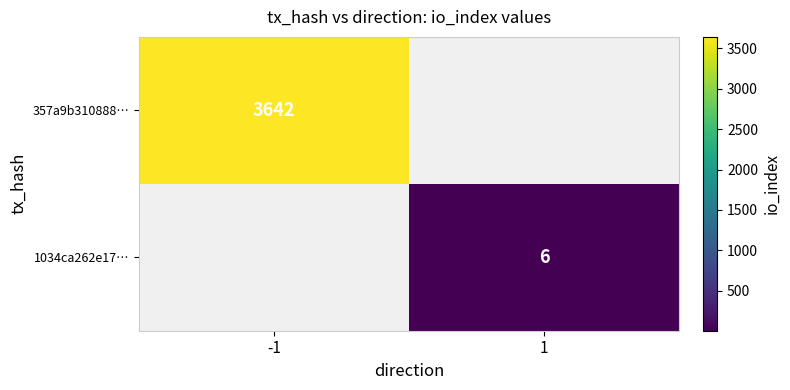

Is it true that 1034ca262e17… equals 6 at 1?

True